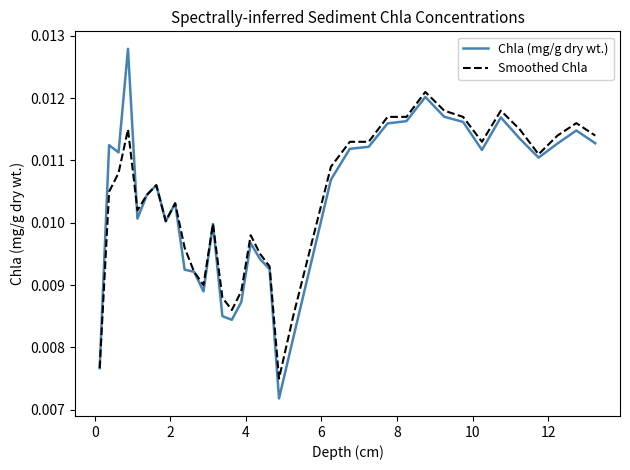

Which series has the largest range (max minus min)?

Chla (mg/g dry wt.)